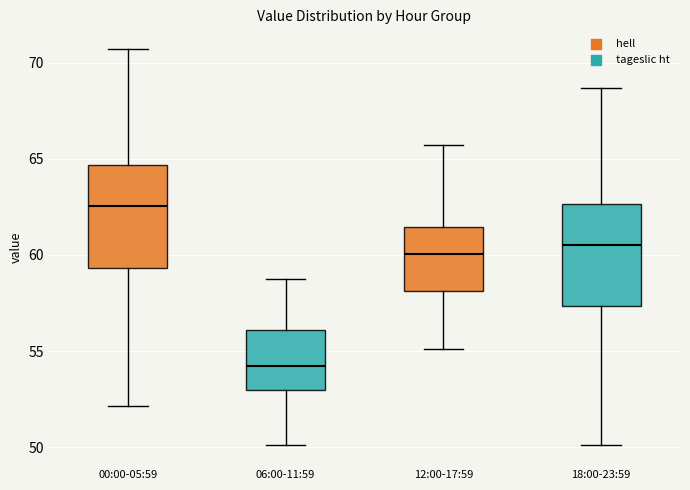

Reading left to right, read every box against the y-axis: the position of its median line, the range the box covers, and the ends of its whiskers. The values are not printed on the chart, so give them approximately, as read against the axis.

00:00-05:59: median 62.5, box 59.5 to 64.5, whiskers 52.0 to 70.5
06:00-11:59: median 54.0, box 53.0 to 56.0, whiskers 50.0 to 59.0
12:00-17:59: median 60.0, box 58.0 to 61.5, whiskers 55.0 to 65.5
18:00-23:59: median 60.5, box 57.5 to 62.5, whiskers 50.0 to 68.5